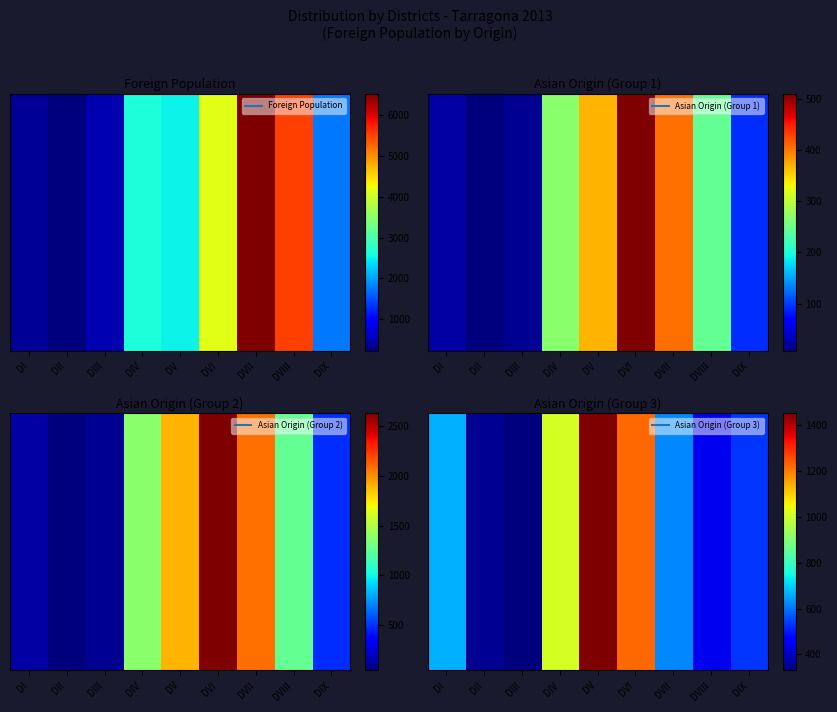

What is the maximum value shown in the chart?

1452